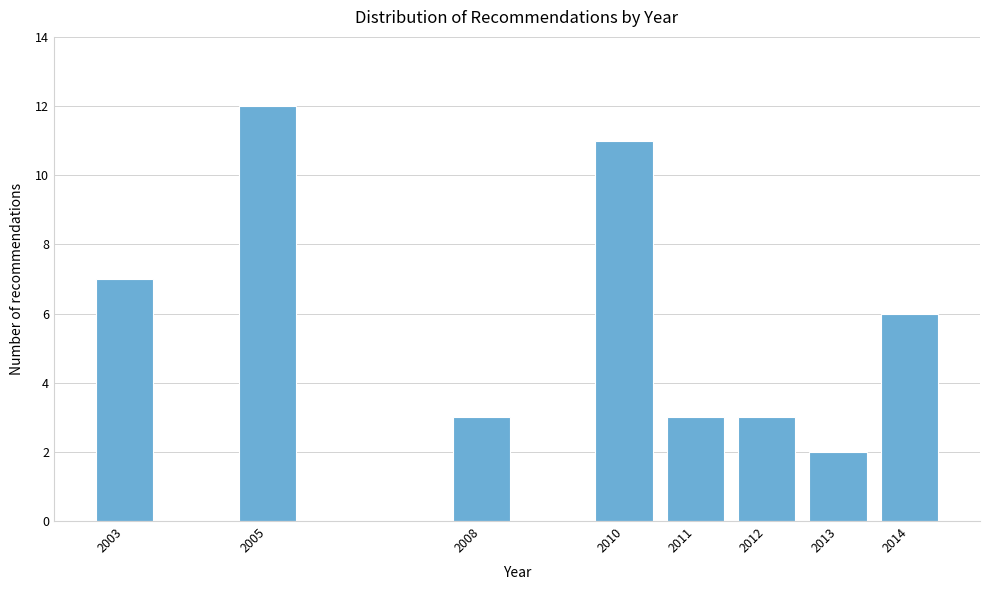

Reading left to right, transcribe all the data shown in this chart.

2003=7	2005=12	2008=3	2010=11	2011=3	2012=3	2013=2	2014=6